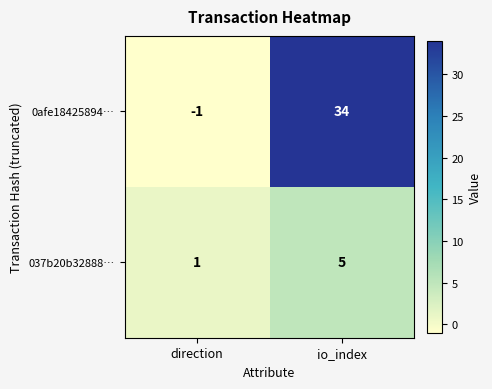

Is it true that 0afe18425894… equals 34 at io_index?

True